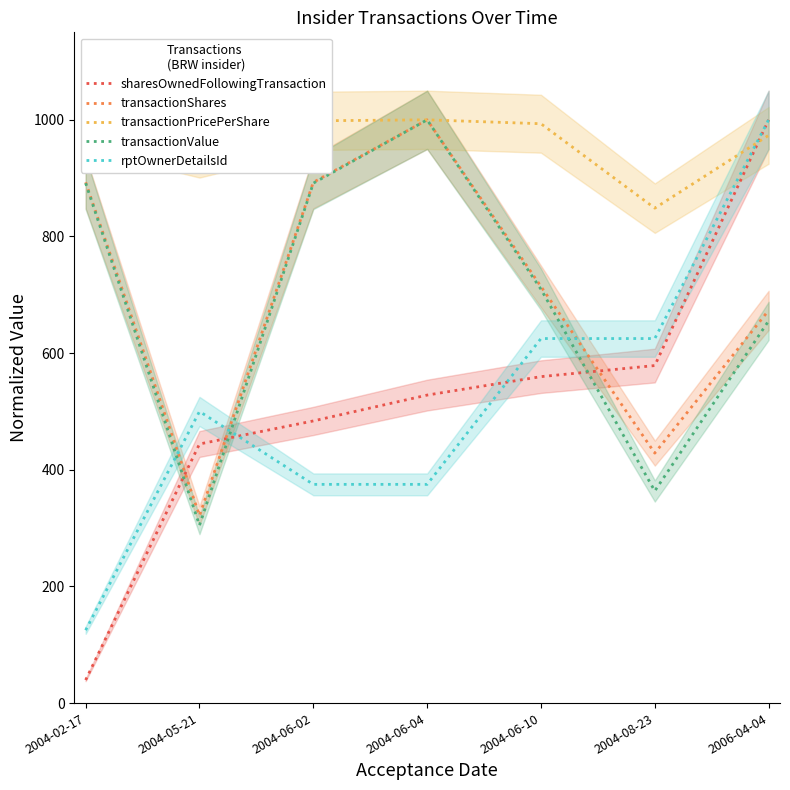

In transactionValue, how many points are lower than both neighbors (excluding endpoints)?

2